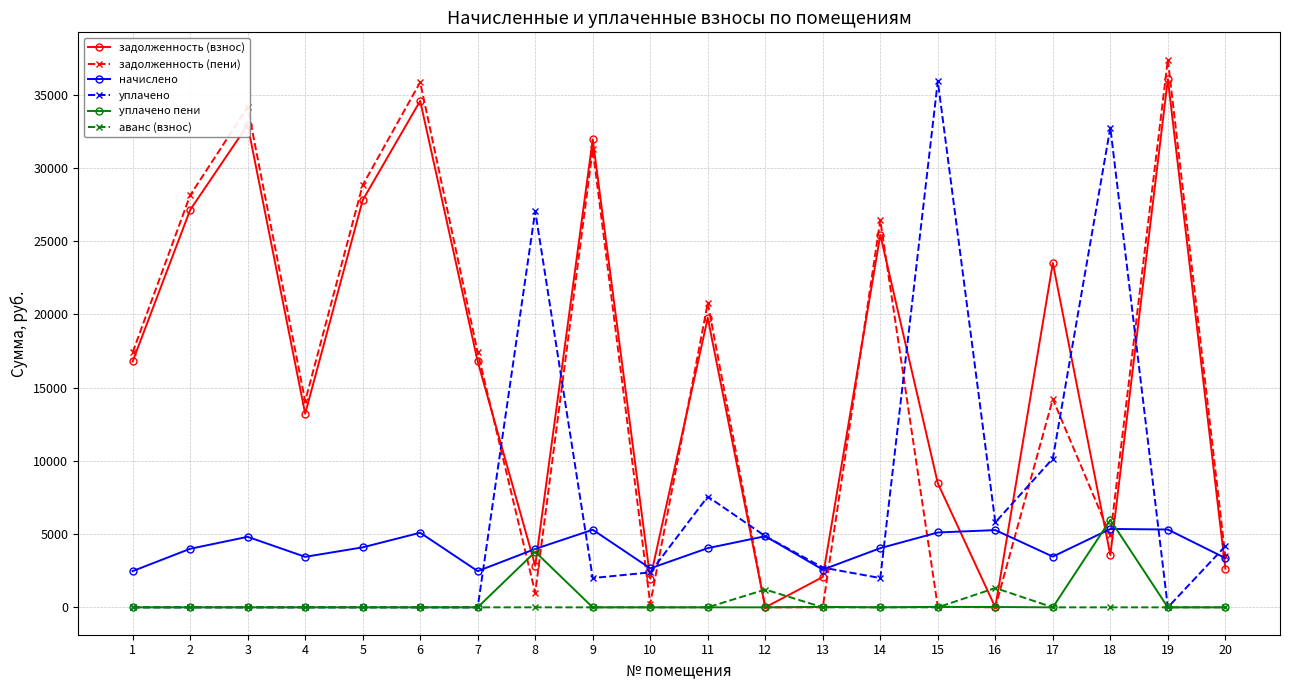

In начислено, how many points are higher than both neighbors (excluding endpoints)?

6